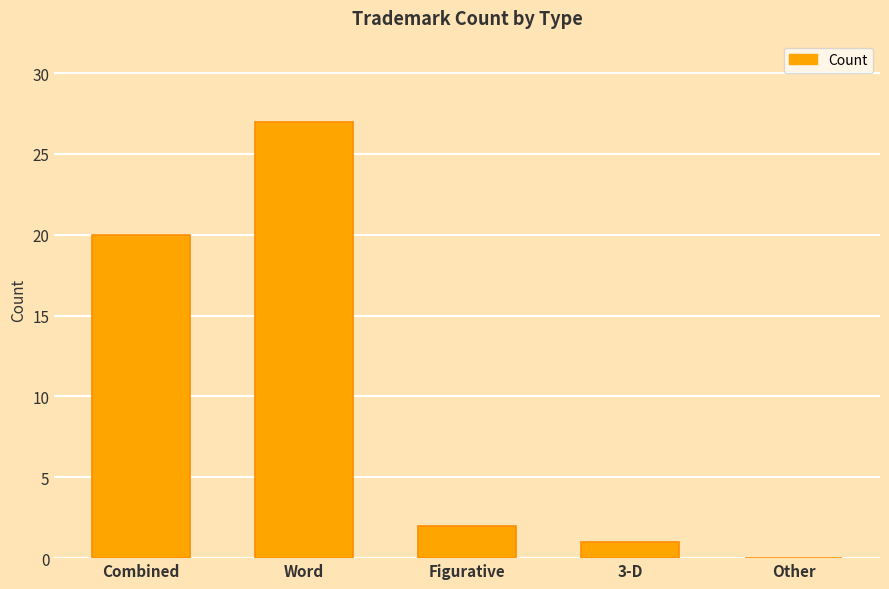

The value at Word is 27. True or false?

True